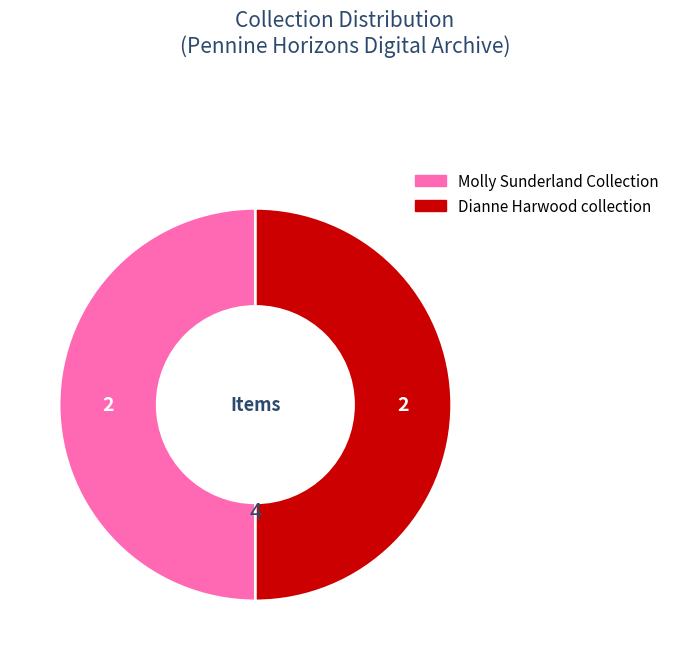

How many slices are in this pie chart?

2